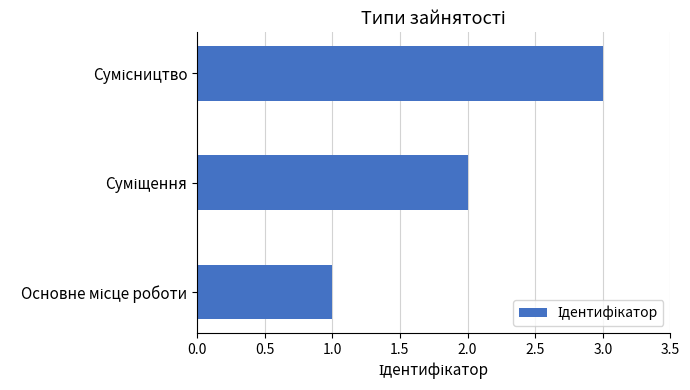

How many distinct data groups are displayed?

1